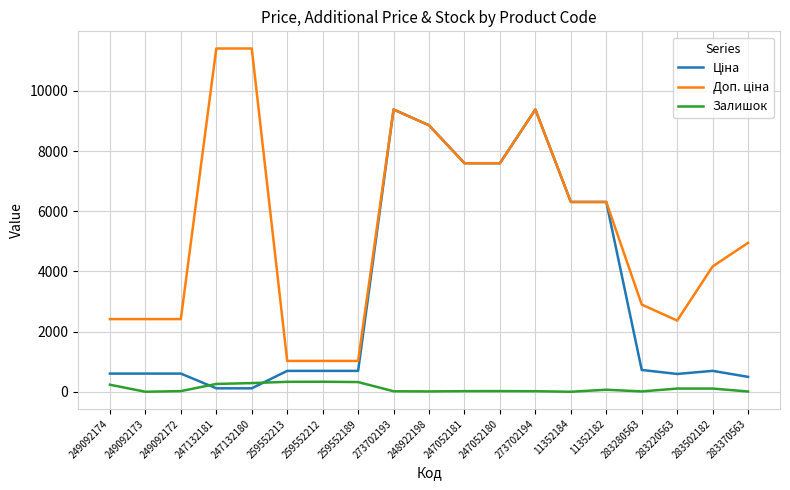

What is the maximum value shown in the chart?

11410.0